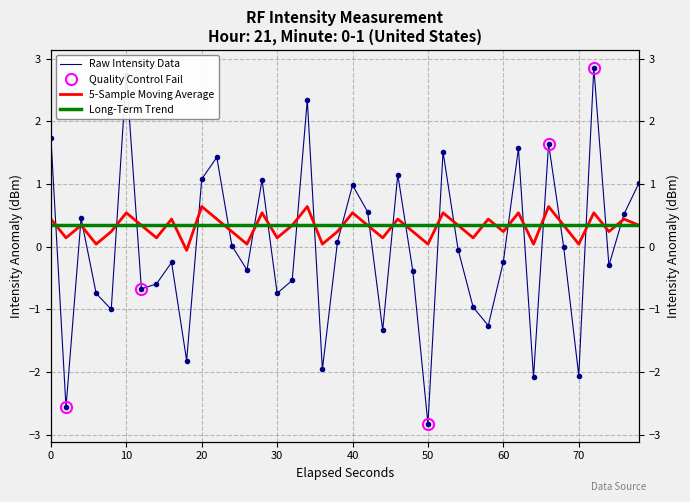

How many values in the intensity(dBm) series exceed 0?

18